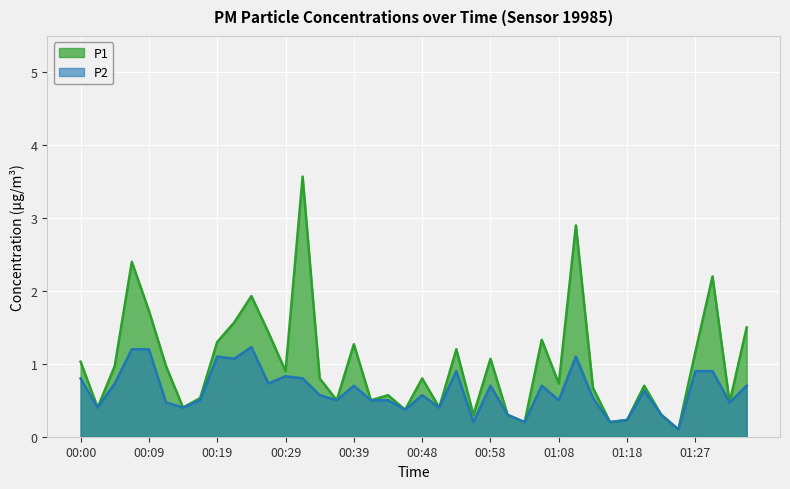

At which category does P2 reach its first local peak?

00:19